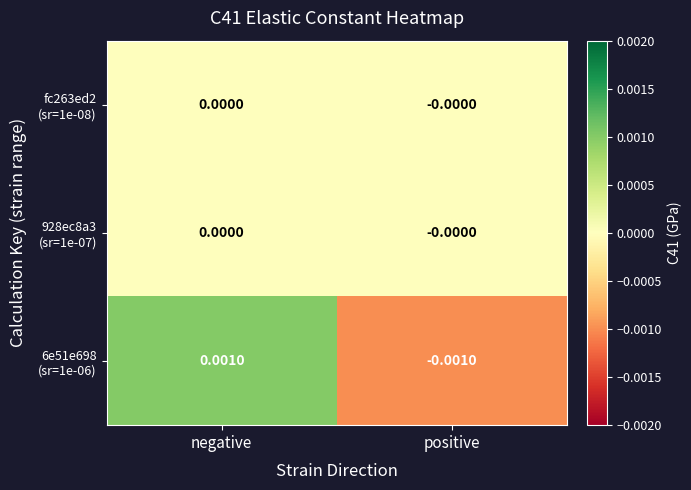

How many data points does each series have?

2